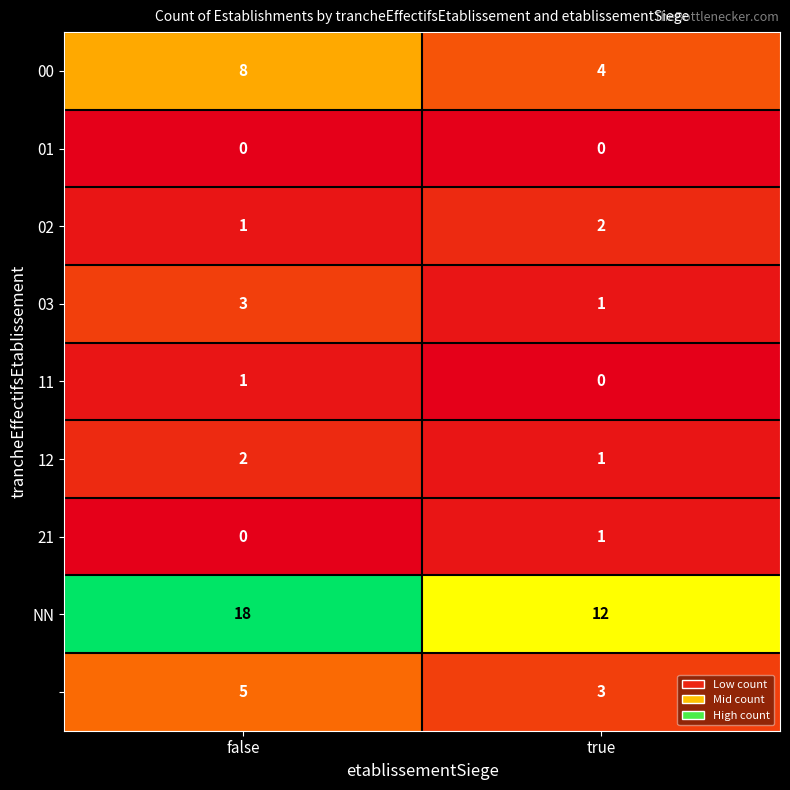

What is the greatest value displayed?

18